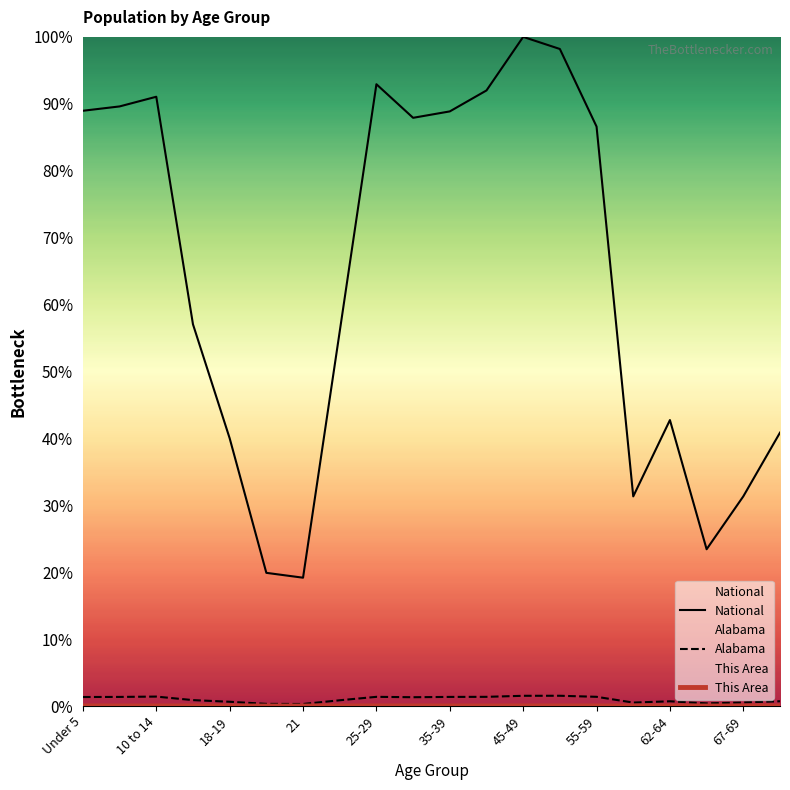

Which series has the largest total across all categories?

National